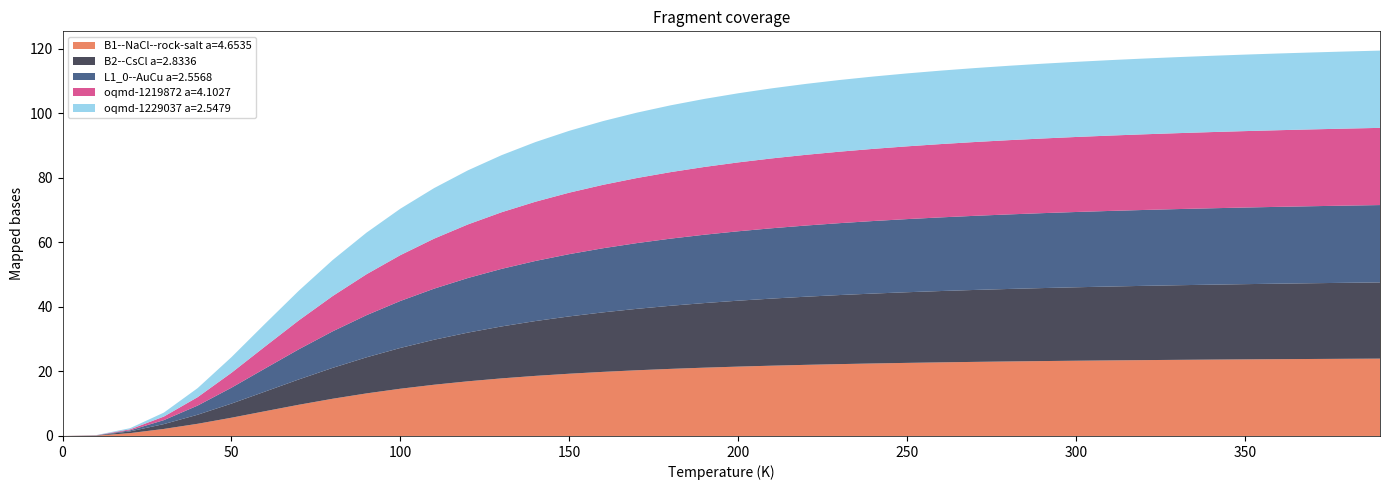

Reading right to left, list all the values displayed in this chart.

B1--NaCl--rock-salt a=4.6535: 24.0	23.9	23.8	23.8	23.7	23.7	23.6	23.5	23.4	23.3	23.2	23.1	22.9	22.8	22.6	22.5	22.3	22.0	21.8	21.5	21.2	20.8	20.4	19.9	19.3	18.6	17.8	16.9	15.9	14.6	13.2	11.5	9.7	7.7	5.7	3.8	2.2	0.9	0.1	0.0
B2--CsCl a=2.8336: 23.6	23.5	23.5	23.4	23.3	23.2	23.1	23.0	22.9	22.8	22.6	22.5	22.3	22.1	21.9	21.7	21.4	21.1	20.8	20.4	20.0	19.5	19.0	18.4	17.8	17.0	16.1	15.1	13.9	12.6	11.2	9.6	7.9	6.1	4.4	2.8	1.5	0.5	0.1	0.0
L1_0--AuCu a=2.5568: 24.0	23.9	23.9	23.8	23.7	23.7	23.6	23.5	23.4	23.3	23.2	23.1	23.0	22.8	22.7	22.5	22.3	22.0	21.8	21.5	21.2	20.8	20.4	19.9	19.3	18.6	17.8	16.9	15.8	14.5	13.1	11.3	9.3	7.2	4.9	2.8	1.2	0.3	0.0	0.0
oqmd-1219872 a=4.1027: 23.9	23.9	23.8	23.7	23.7	23.6	23.5	23.4	23.3	23.2	23.1	23.0	22.9	22.7	22.5	22.3	22.1	21.9	21.6	21.3	21.0	20.6	20.2	19.6	19.0	18.3	17.5	16.6	15.5	14.2	12.7	10.9	9.0	6.8	4.6	2.6	1.1	0.3	0.0	0.0
oqmd-1229037 a=2.5479: 23.9	23.9	23.8	23.8	23.7	23.6	23.5	23.5	23.4	23.3	23.2	23.0	22.9	22.8	22.6	22.4	22.2	22.0	21.7	21.4	21.1	20.7	20.2	19.7	19.2	18.5	17.7	16.8	15.7	14.4	12.9	11.2	9.2	7.1	4.8	2.8	1.2	0.4	0.0	0.0